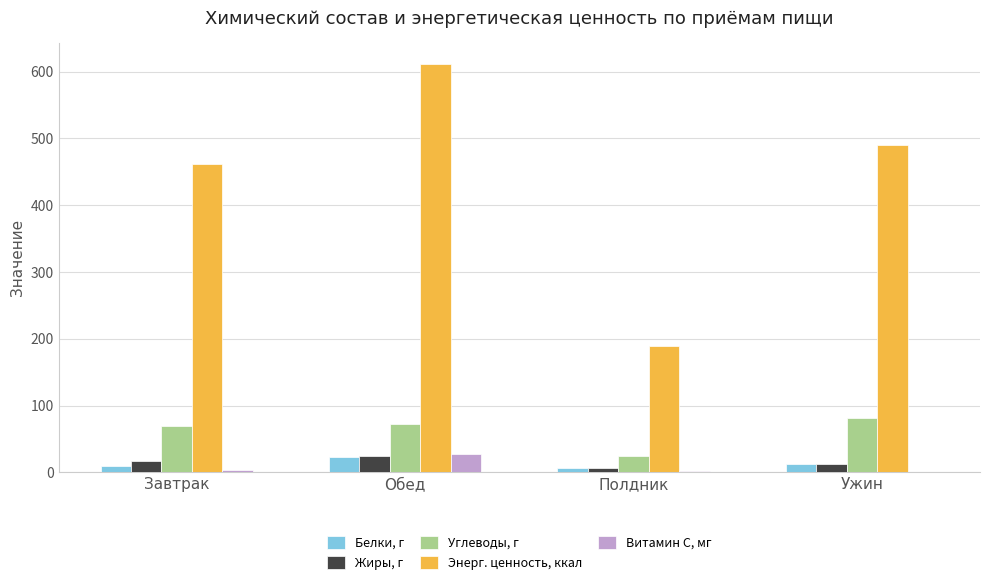

What are all the series names shown in the legend?

Белки, г, Жиры, г, Углеводы, г, Энерг. ценность, ккал, Витамин С, мг